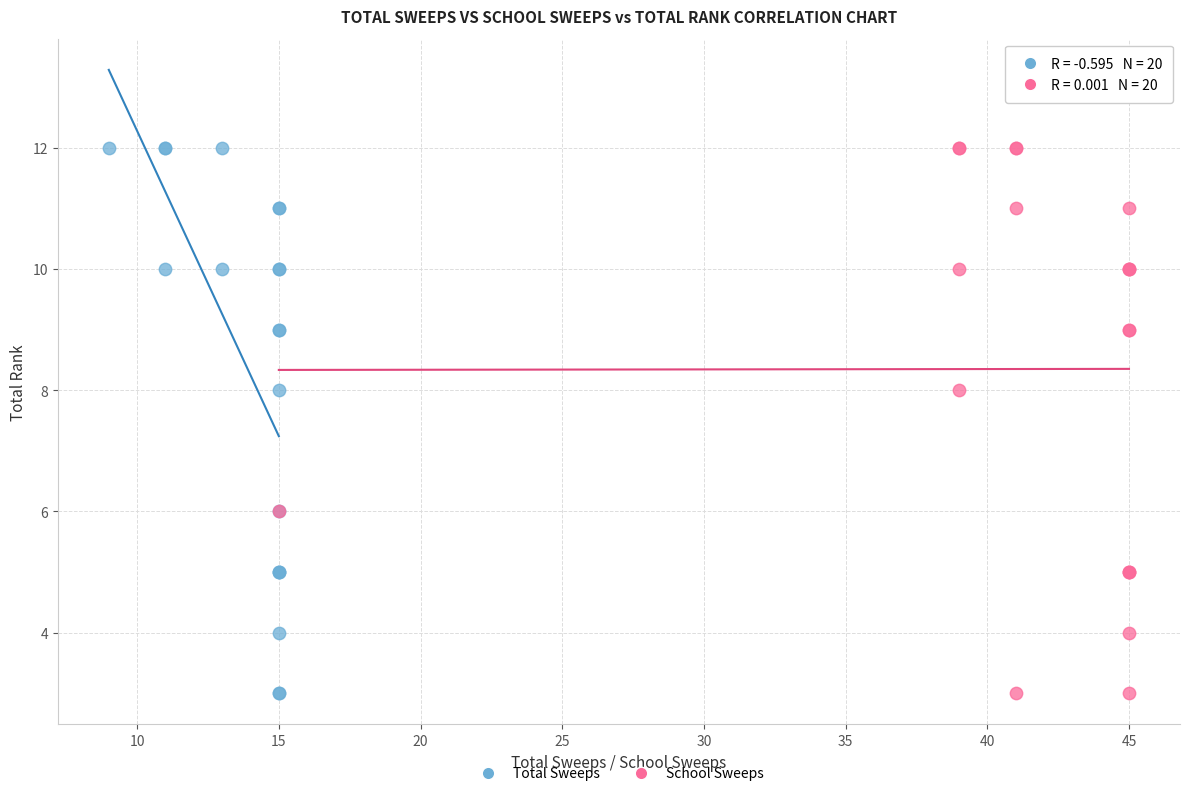

What are all the series names shown in the legend?

Total Sweeps, School Sweeps